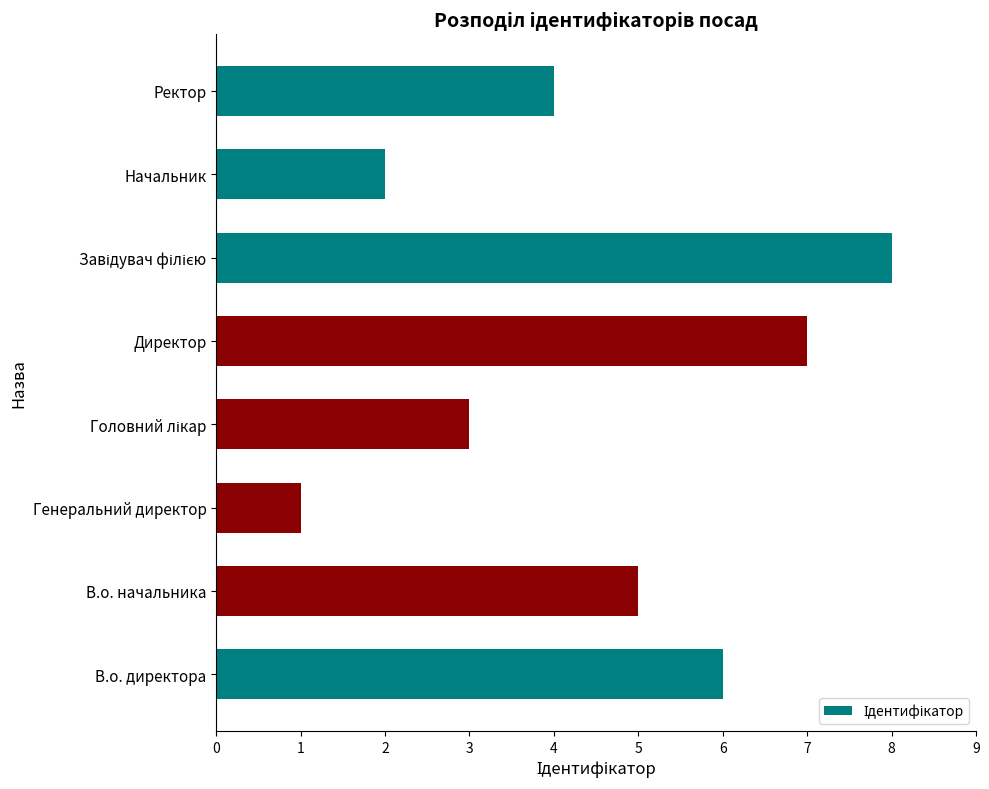

Count the values in the range 3 to 7.

5